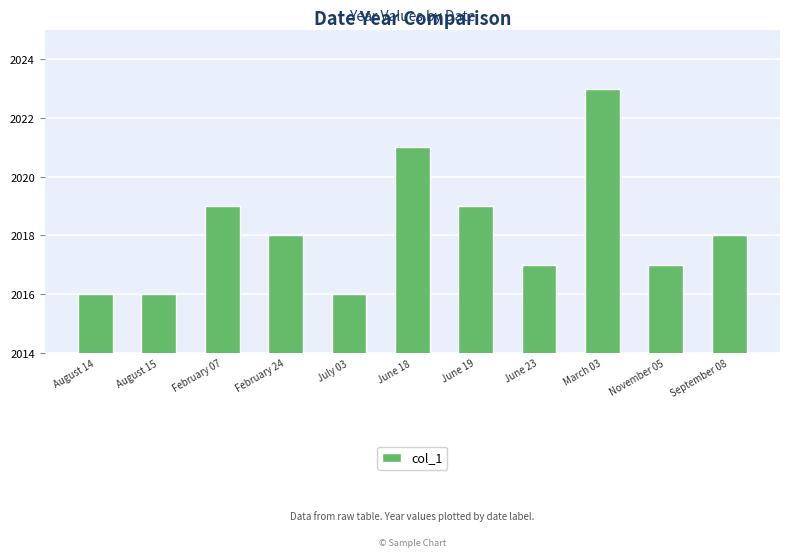

What is the sum of the values at February 24 and June 19?

4037